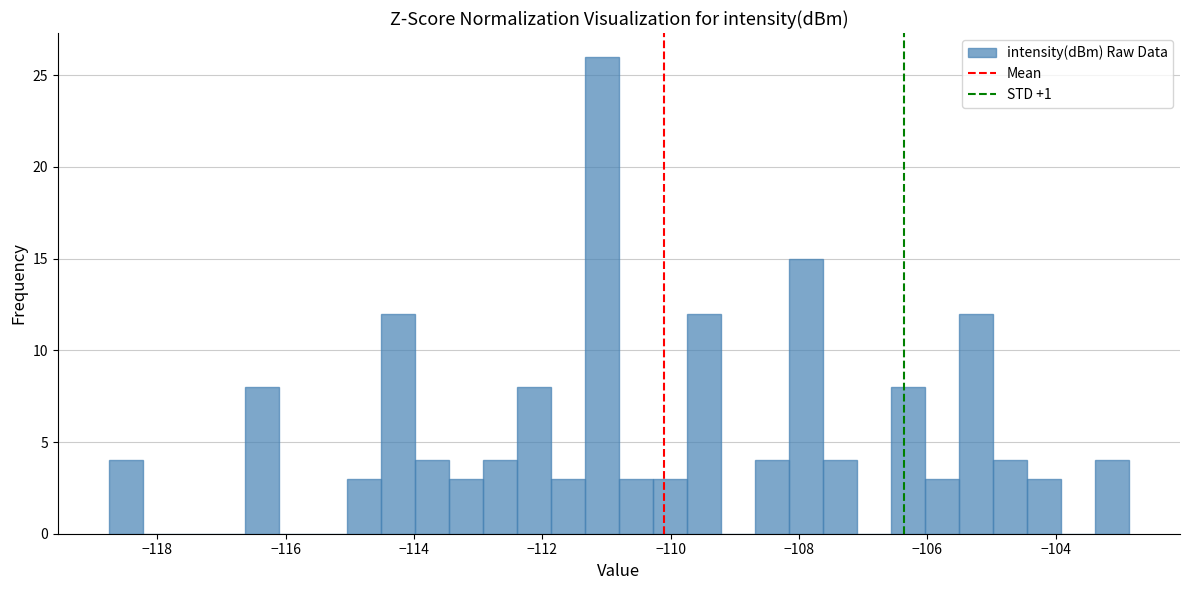

Around what value on the x-axis is the tallest bar? Give the approximate position of its centre, as read against the axis.

-111.0